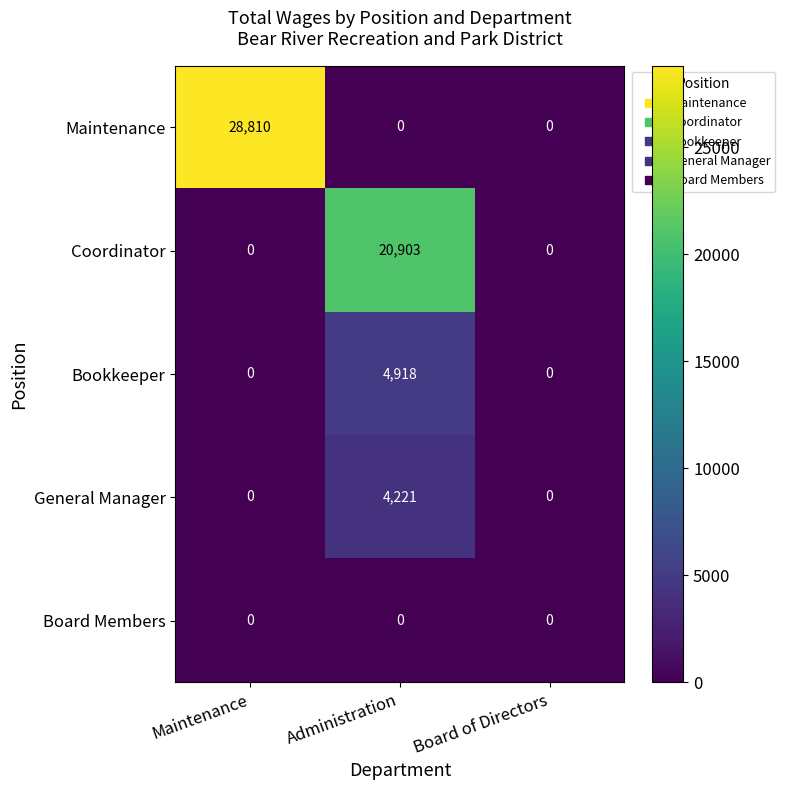

Reading left to right, what are all the values shown in this chart?

Maintenance: 28810	0	0
Coordinator: 0	20903	0
Bookkeeper: 0	4918	0
General Manager: 0	4221	0
Board Members: 0	0	0